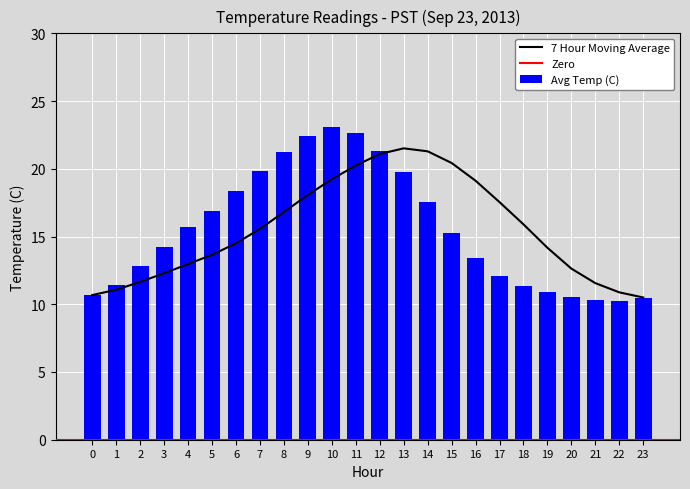

Reading left to right, list all the values displayed in this chart.

Avg Temp (C): 10.7	11.4	12.8	14.2	15.7	16.9	18.3	19.9	21.2	22.4	23.1	22.7	21.3	19.8	17.6	15.2	13.4	12.1	11.3	10.9	10.6	10.3	10.2	10.4
7 Hour Moving Average: 10.7	11.1	11.7	12.3	13.0	13.7	14.5	15.6	16.8	18.1	19.2	20.2	21.1	21.5	21.3	20.4	19.1	17.5	15.9	14.2	12.6	11.6	10.9	10.5